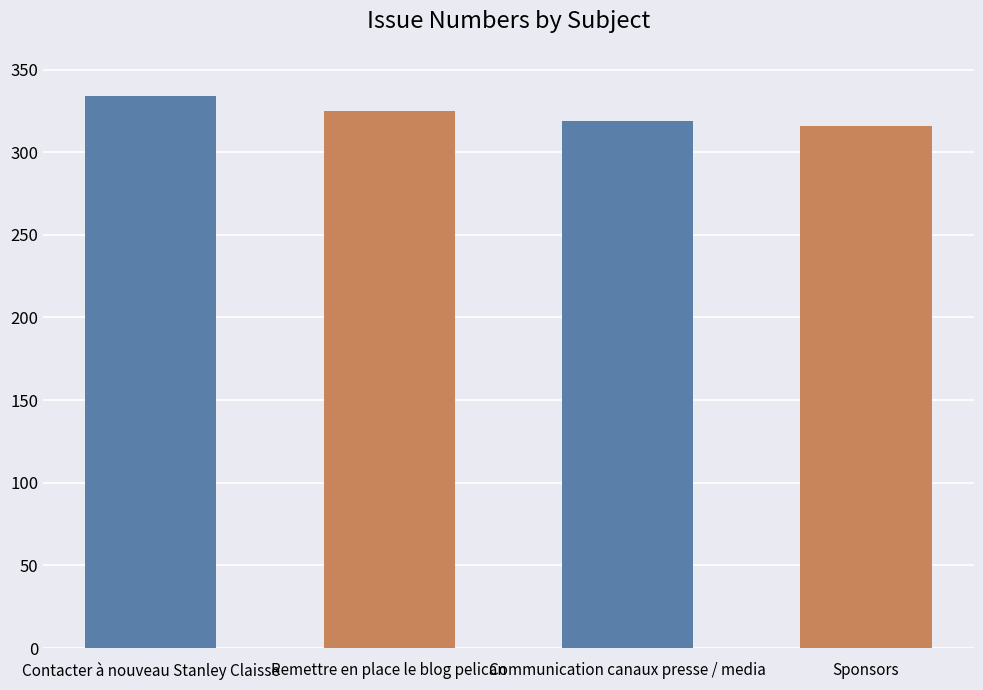

What is the change in value from Remettre en place le blog pelican to Sponsors?

-9